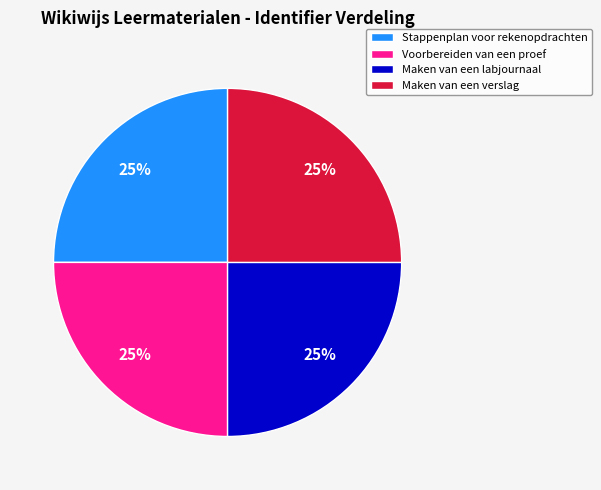

The Stappenplan voor rekenopdrachten slice represents 32% of the pie. True or false?

False